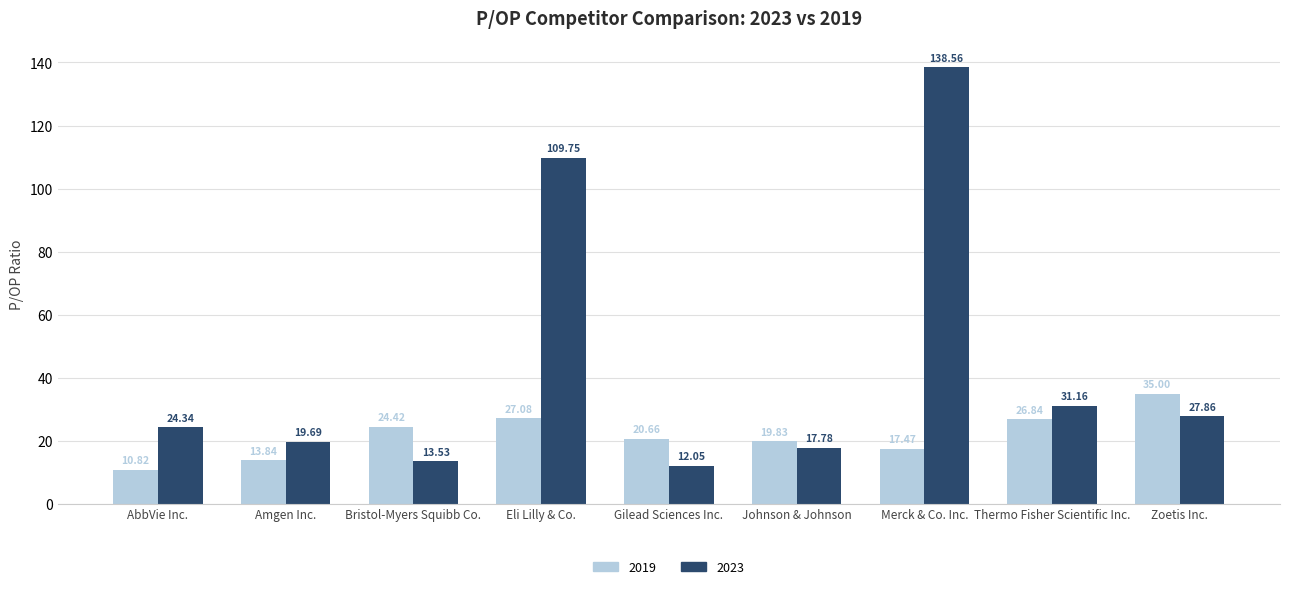

What is the minimum value for 2023?

12.1